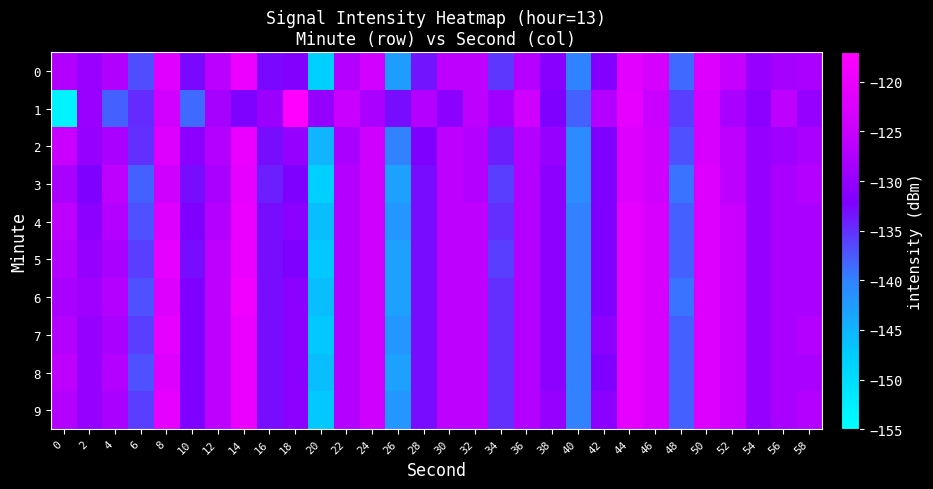

What is the spread (max minus min) of values at 6?

3.3